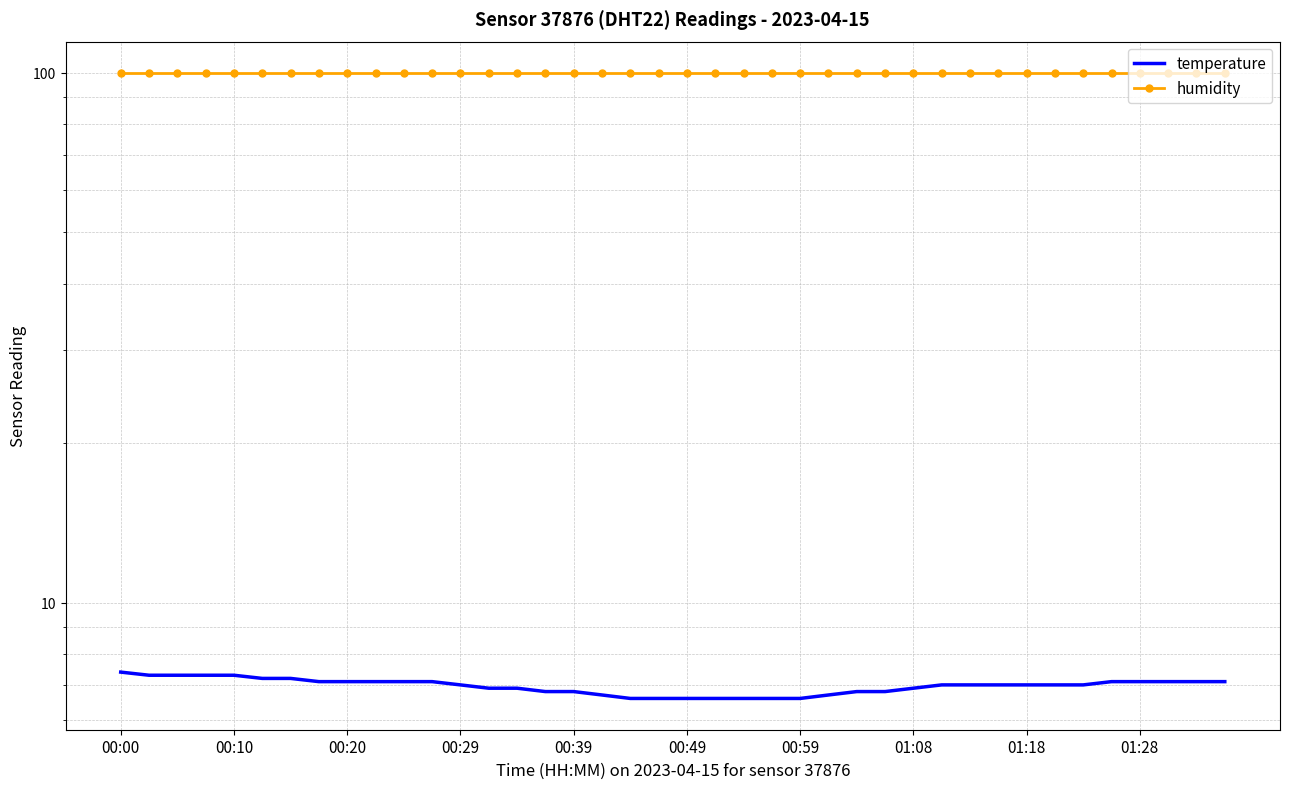

Does the chart display data point markers on the line(s)?

No